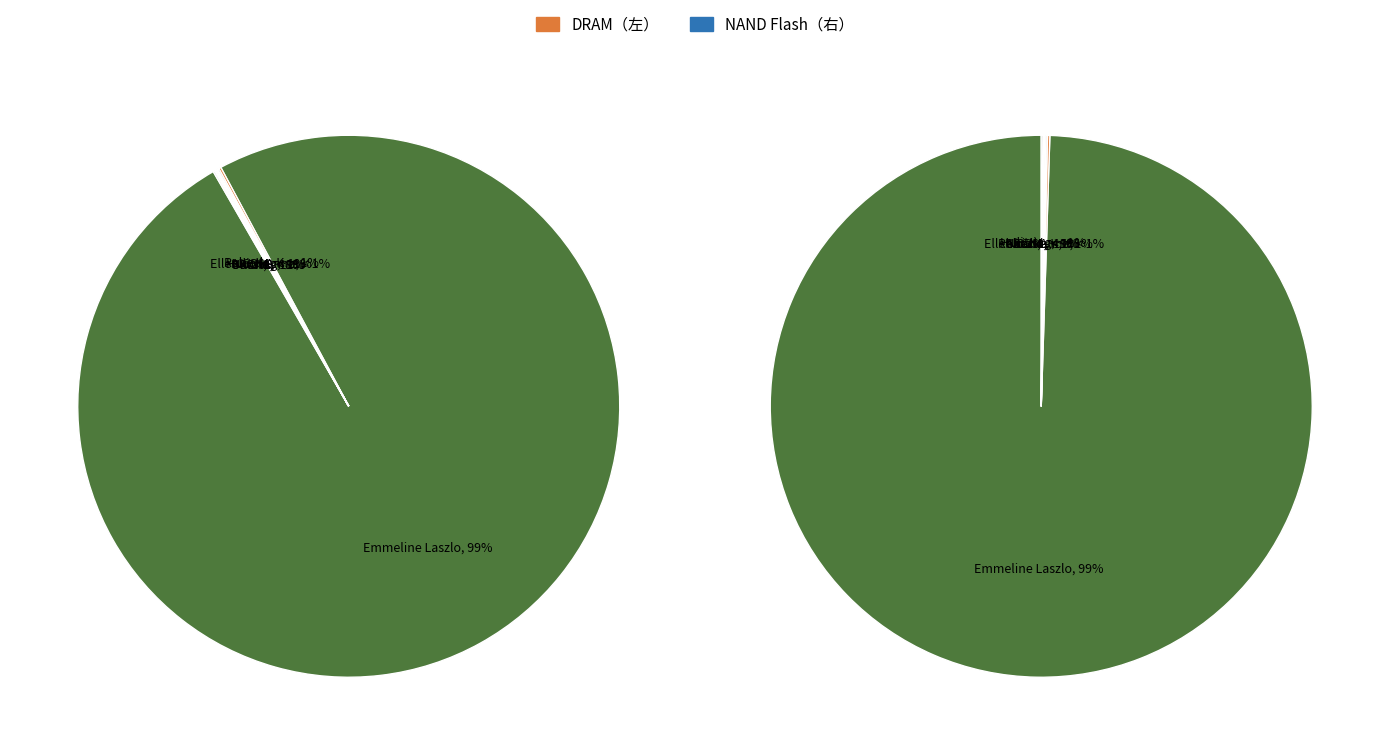

How many segments does this pie chart have?

12